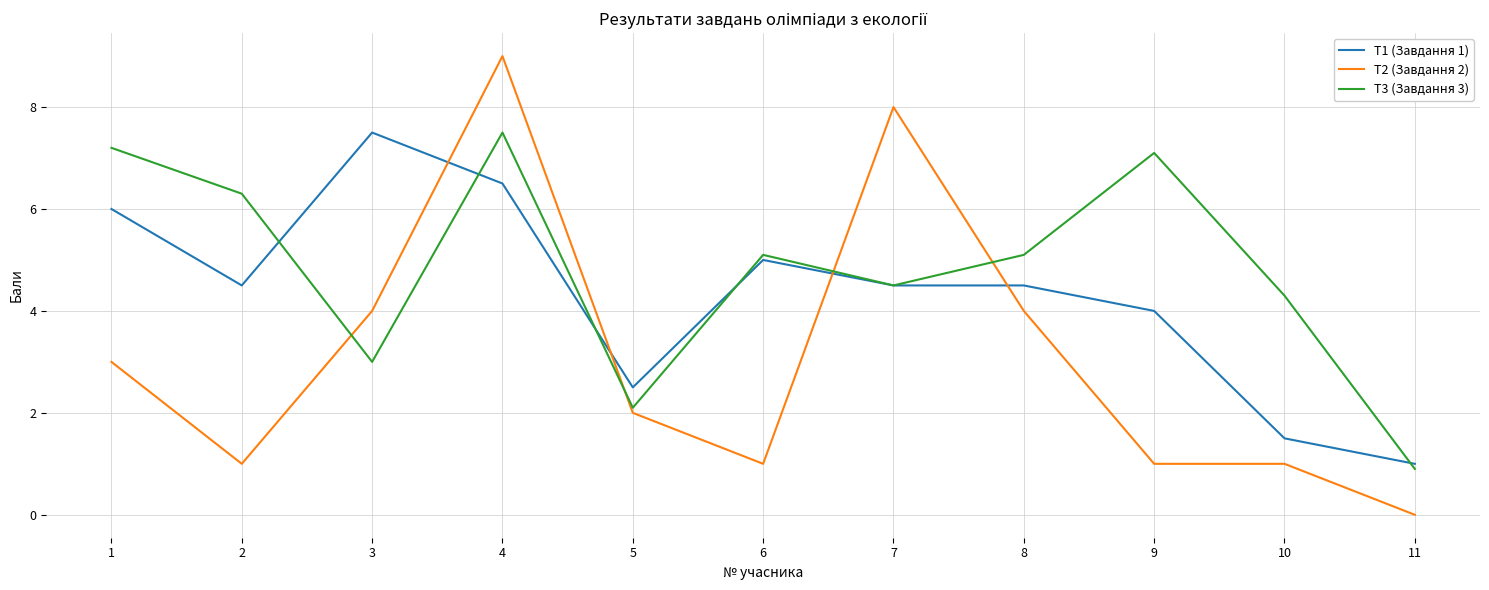

Reading left to right, list all the values displayed in this chart.

T1 (Завдання 1): 1=6.0	2=4.5	3=7.5	4=6.5	5=2.5	6=5.0	7=4.5	8=4.5	9=4.0	10=1.5	11=1.0
T2 (Завдання 2): 1=3.0	2=1.0	3=4.0	4=9.0	5=2.0	6=1.0	7=8.0	8=4.0	9=1.0	10=1.0	11=0.0
T3 (Завдання 3): 1=7.2	2=6.3	3=3.0	4=7.5	5=2.1	6=5.1	7=4.5	8=5.1	9=7.1	10=4.3	11=0.9